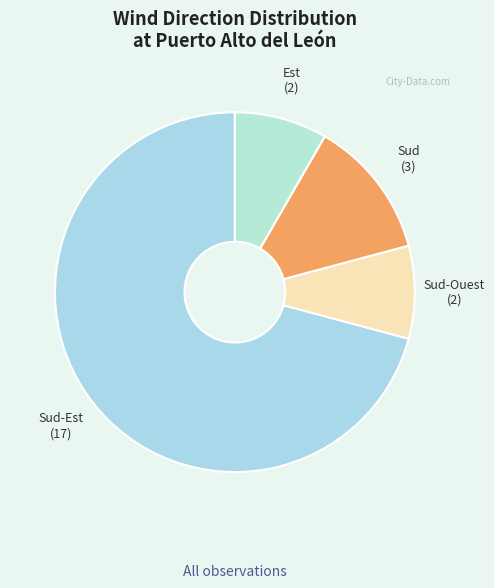

Which slice is the largest?

Sud-Est